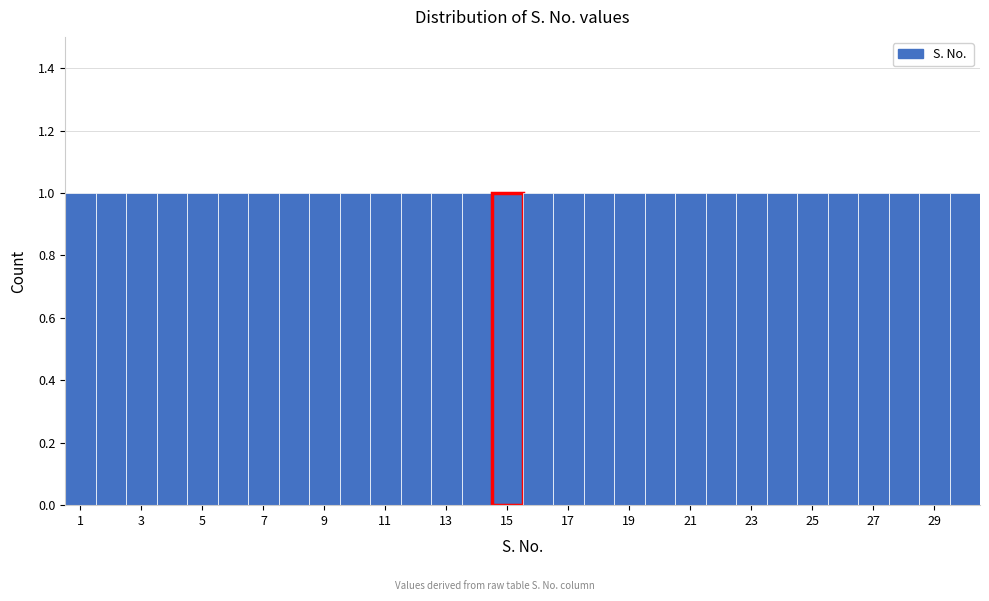

How tall is the bar that spans 0.5 to 1.5 on the x-axis? Neither the bar edges nor the heights are printed on the chart, so give them approximately, as read against the axes.

1